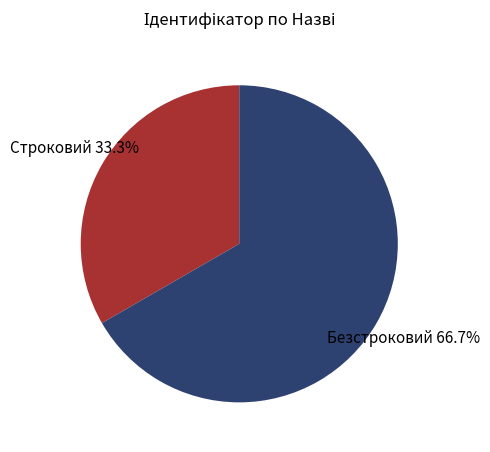

To the nearest percent, what is the difference between the largest and smallest slice percentages?

33%